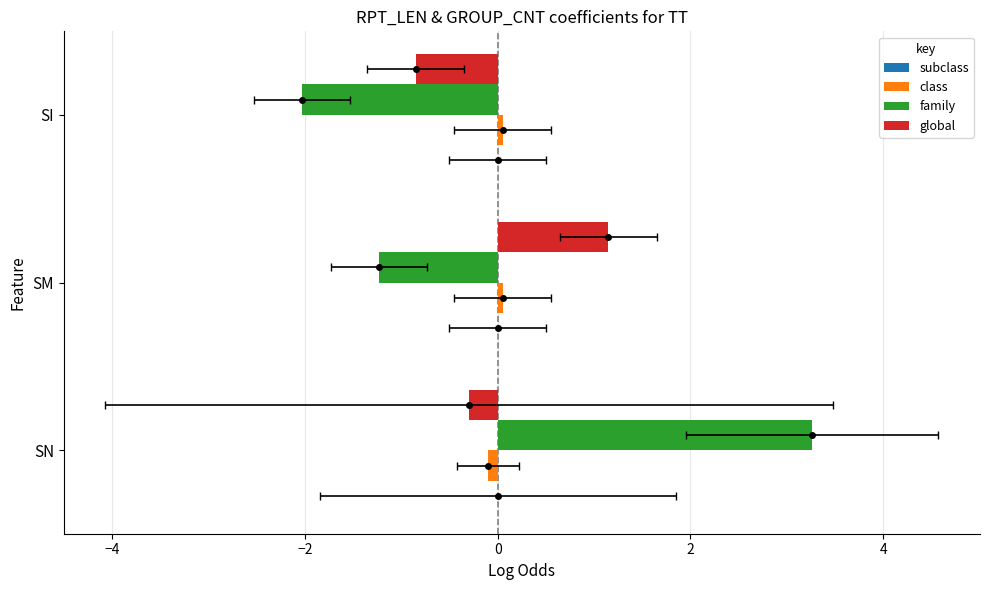

What is the difference between the maximum and minimum values in the family series?

5.3